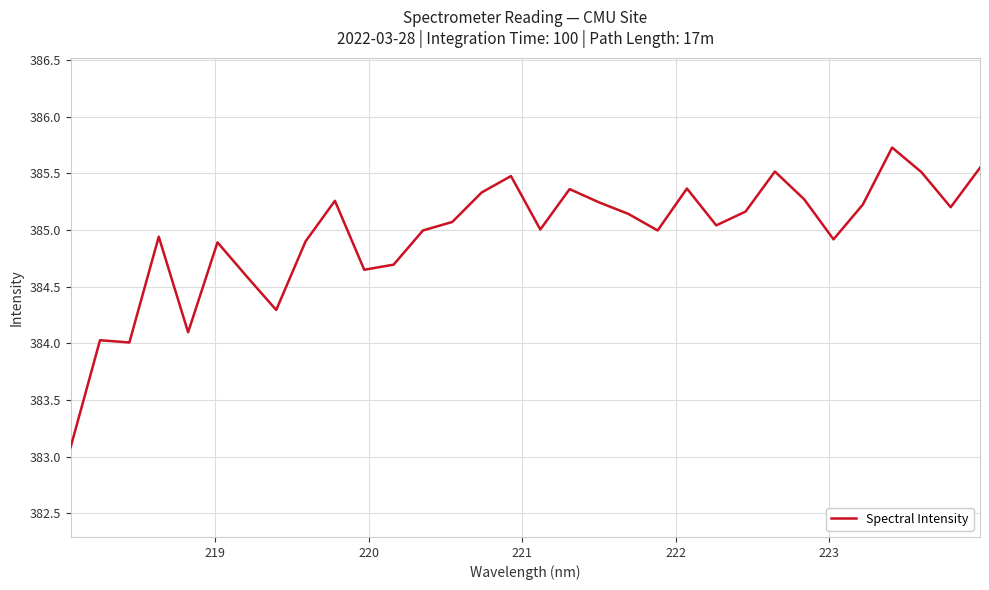

What is the difference between the maximum and minimum values?

2.6